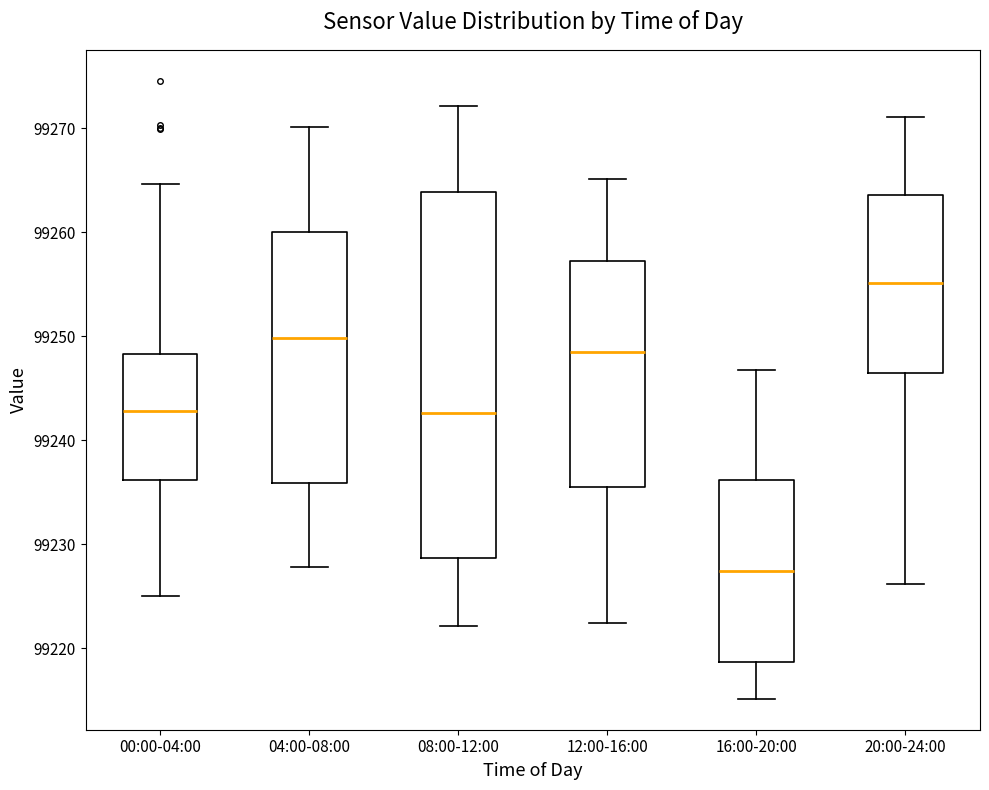

Which box's median line is the lowest?

16:00-20:00